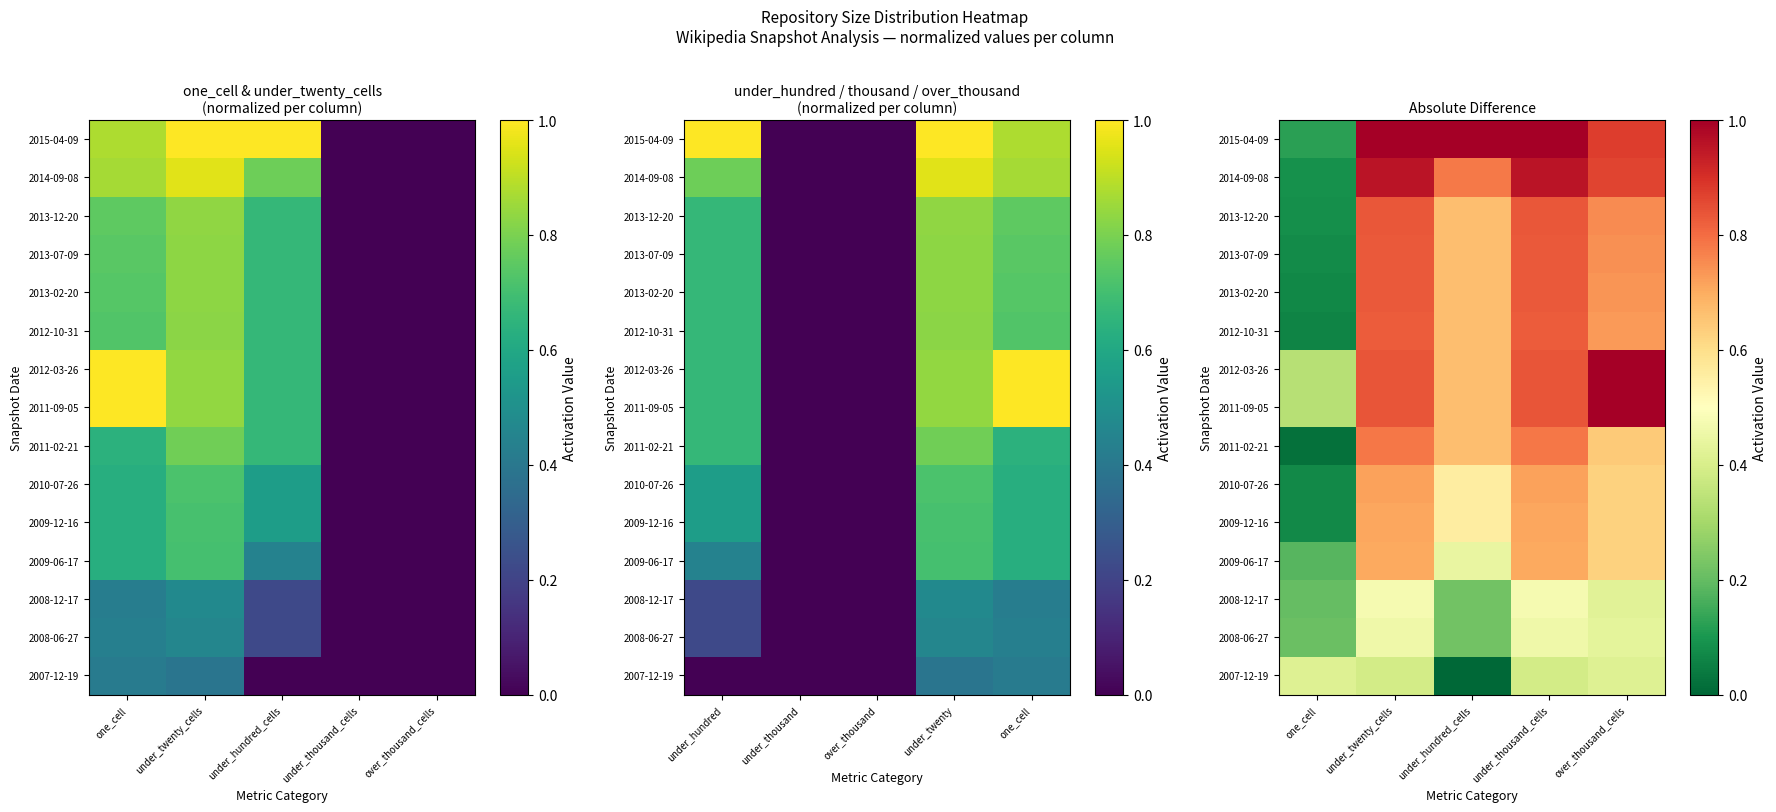

Which category has the highest value across all series?

over_thousand_cells